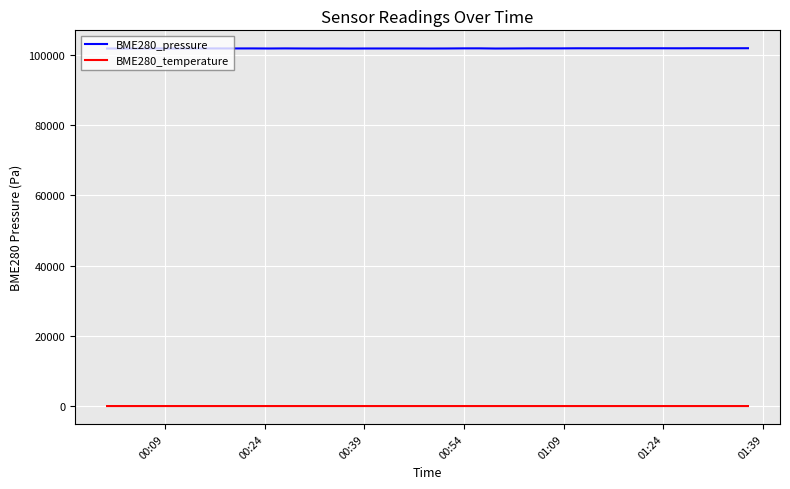

Rank the series by their average value, from lowest to highest.

BME280_temperature, BME280_pressure